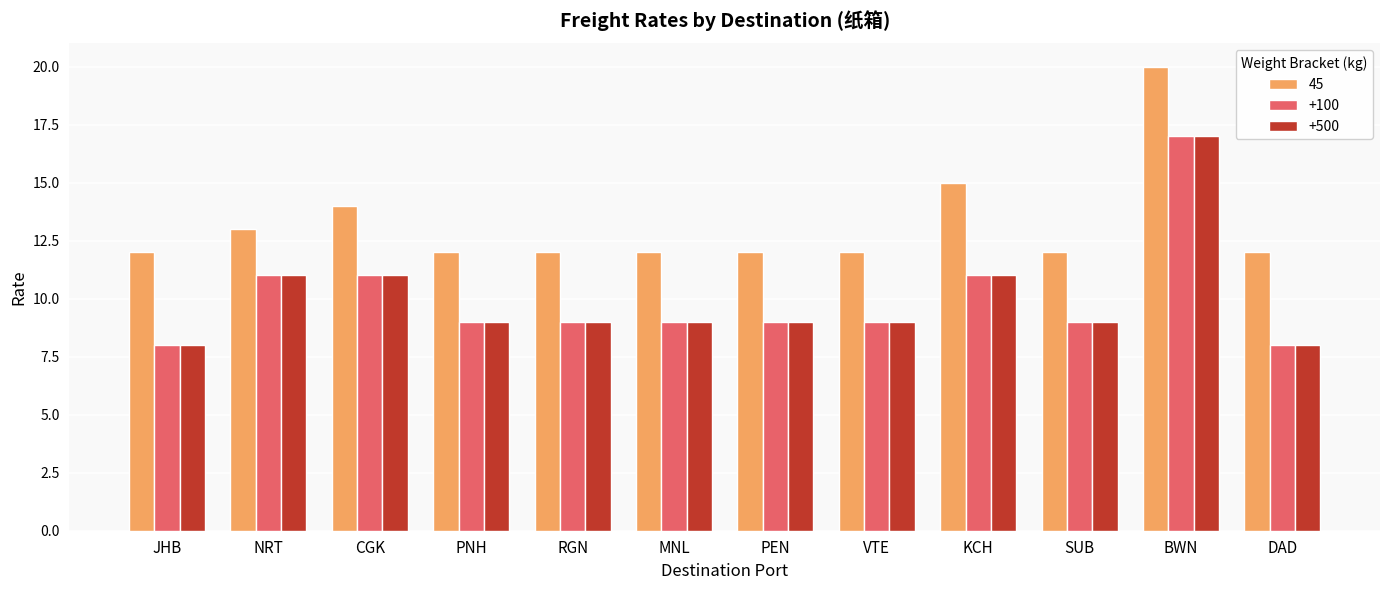

What is the spread (max minus min) of values at JHB?

4